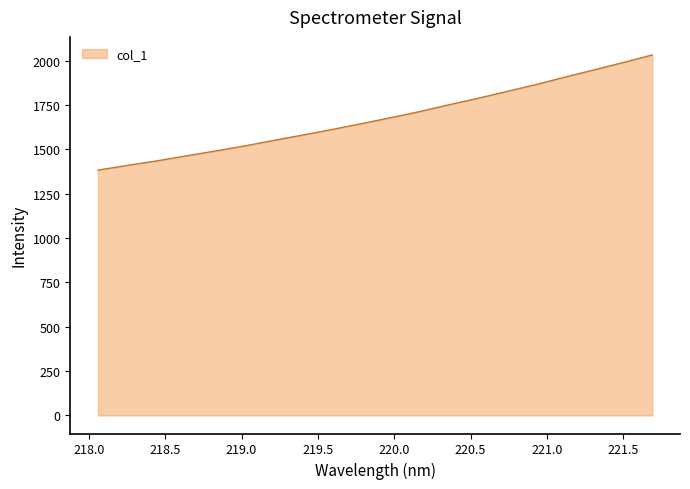

What is the difference between the maximum and minimum values?

649.1